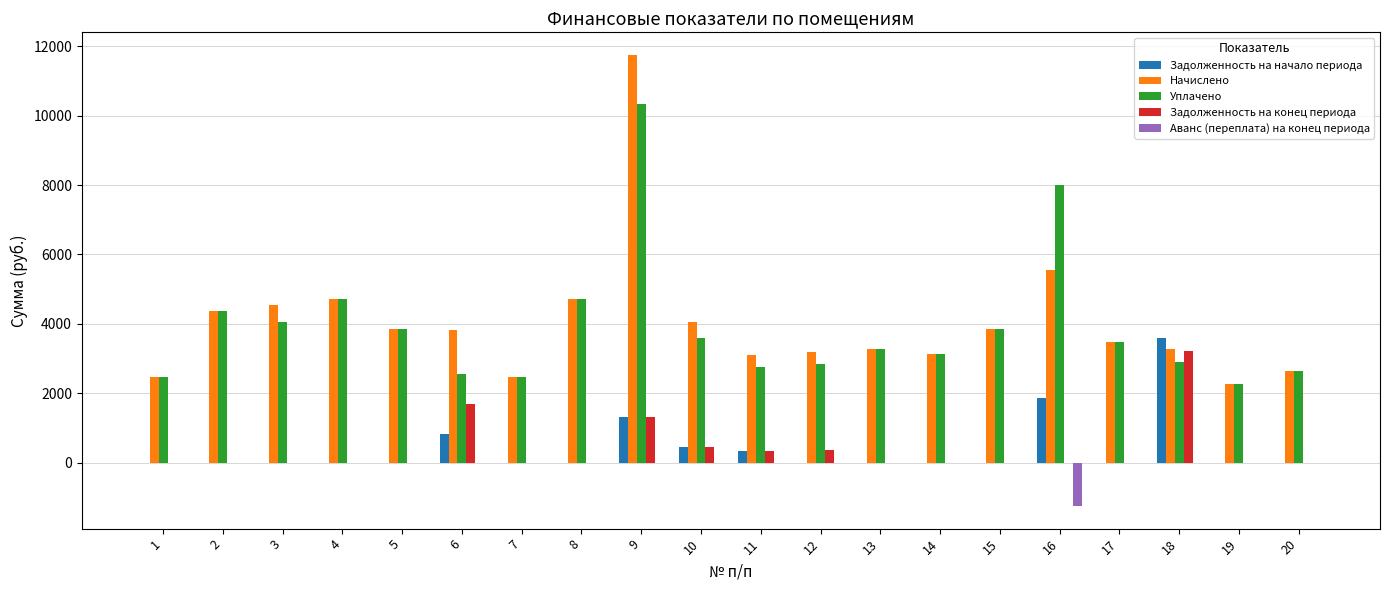

Which series changed the most between 6 and 9?

Начислено